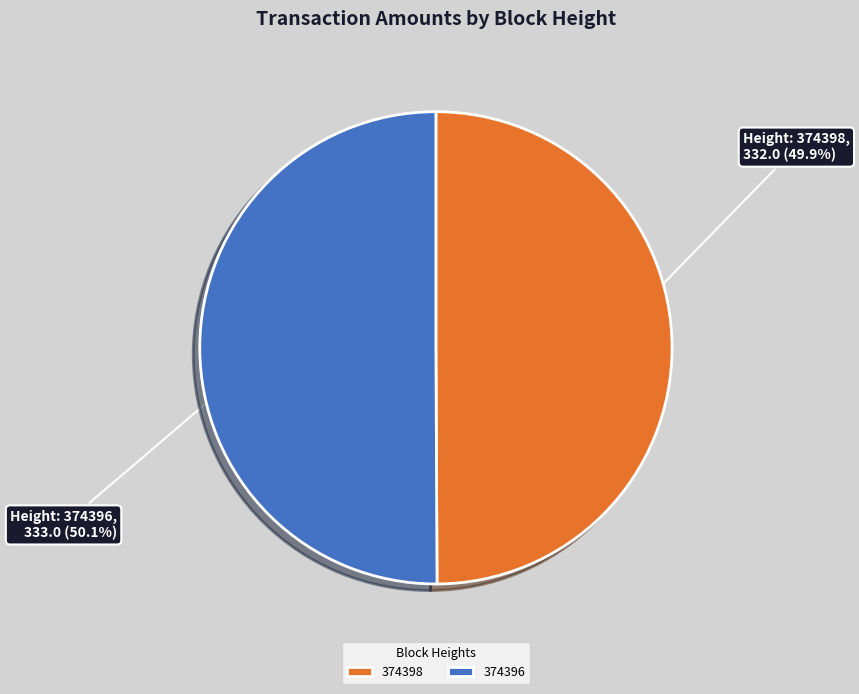

Is it true that 374398 is 50% of the pie?

True